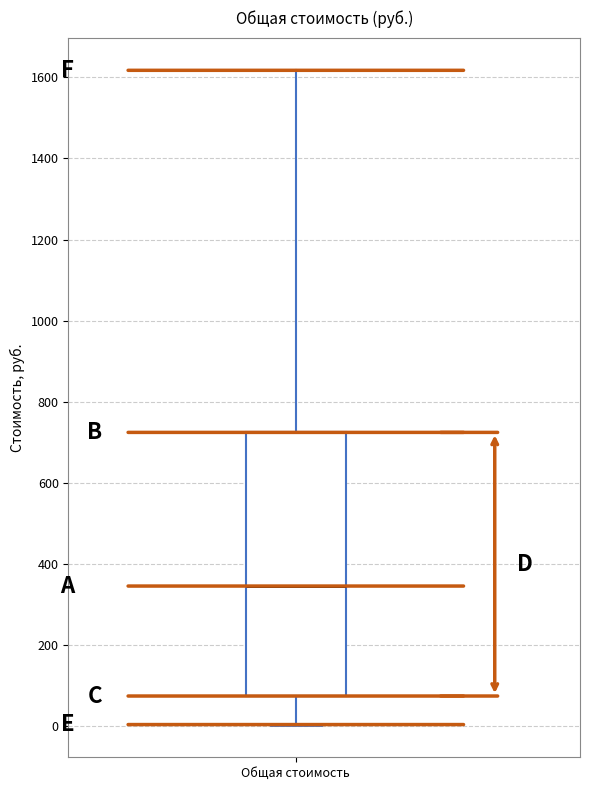

Transcribe this box plot: give where the median line is, the range the box spans, and where the two whiskers end, as read against the y-axis. The values are not printed on the chart, so give them approximately, as read against the axis.

median 340, box 80 to 720, whiskers 0 to 1620